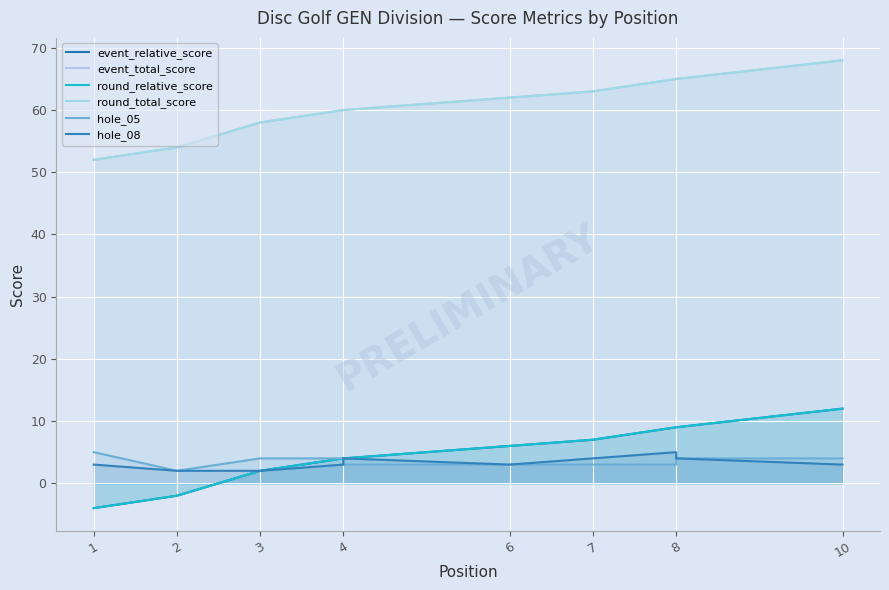

What is the value of the hole_05 point at the 6th from the left?

3